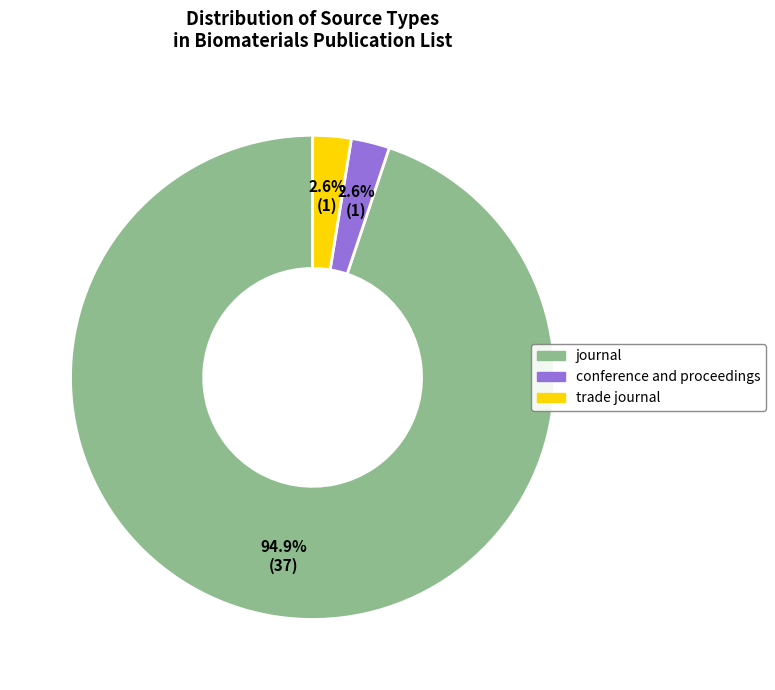

To the nearest percent, what is the average slice percentage?

33%